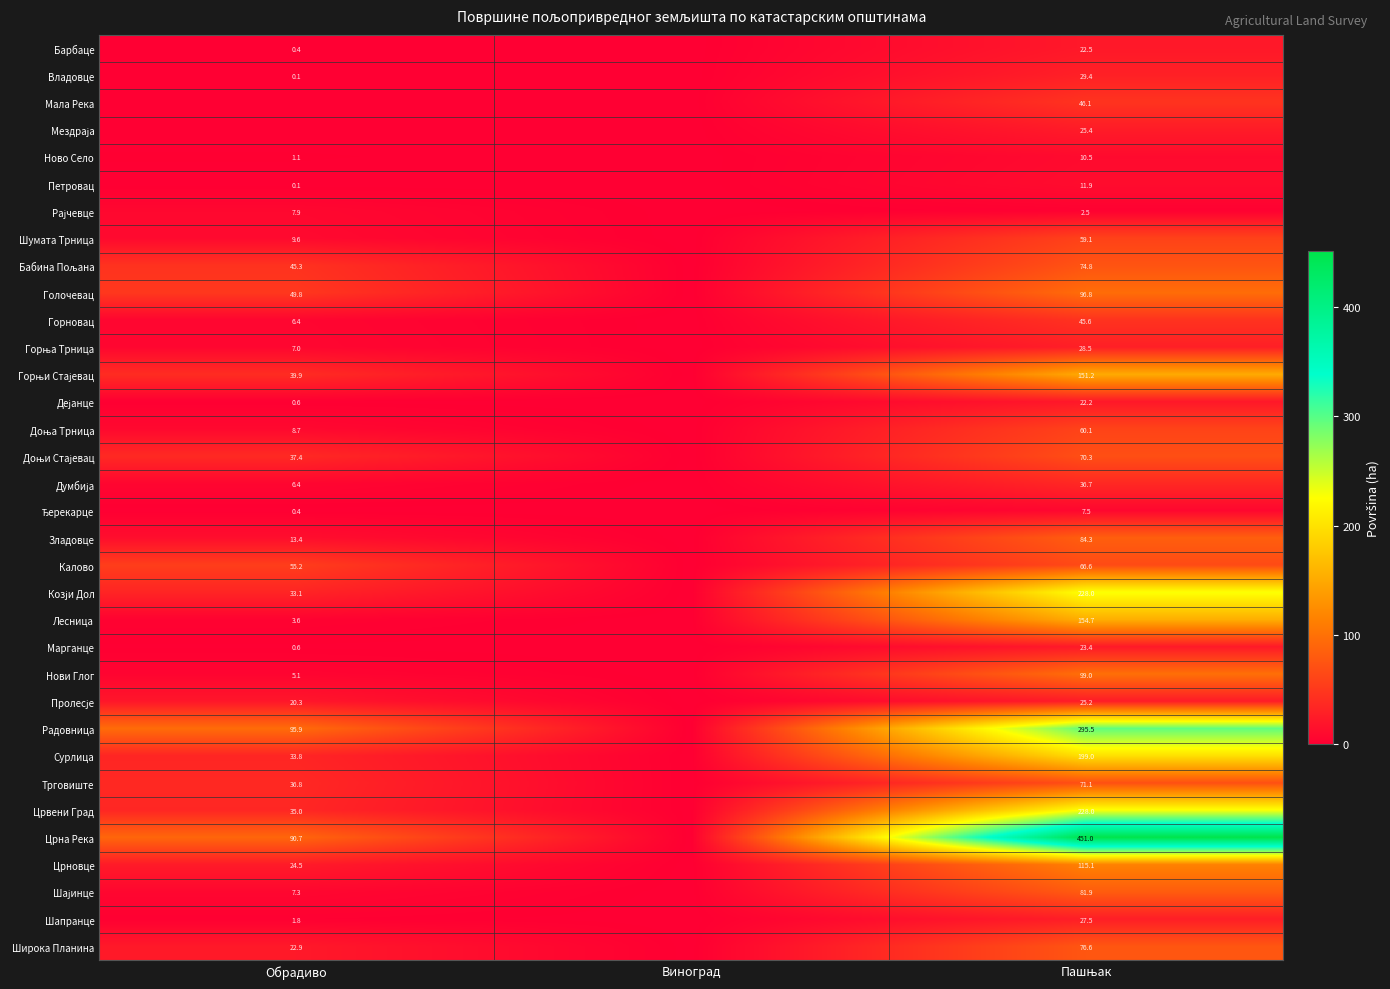

Where is Црвени Град nearest to the value 113?

Обрадиво